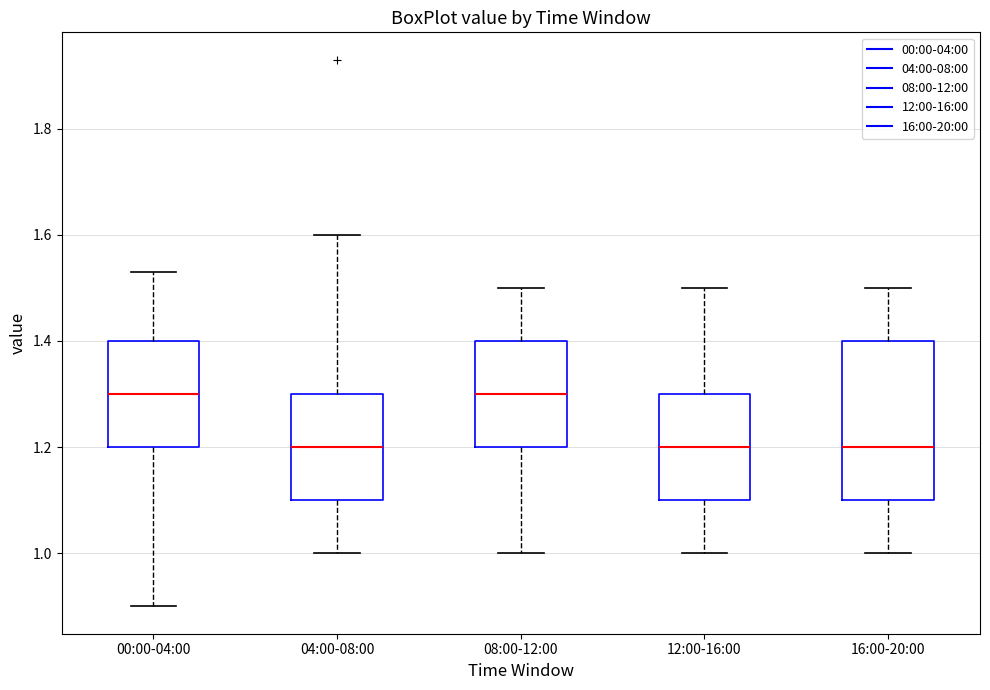

Where does the median line of the box for 08:00-12:00 sit on the y-axis? The values are not printed on the chart, so give them approximately, as read against the axis.

1.30